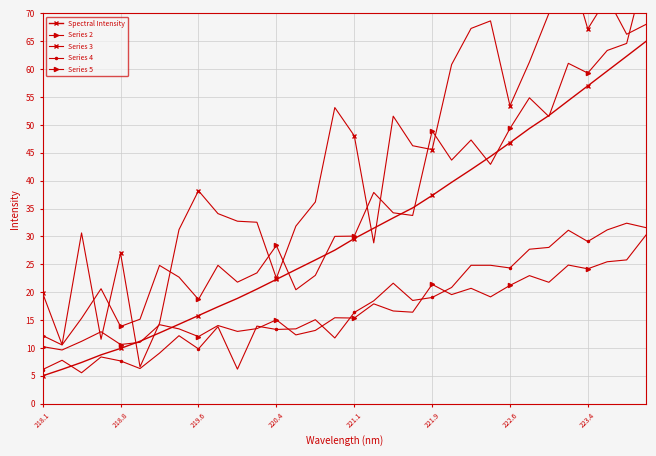

What is the difference between the maximum and minimum values in the Series 2 series?

67.8